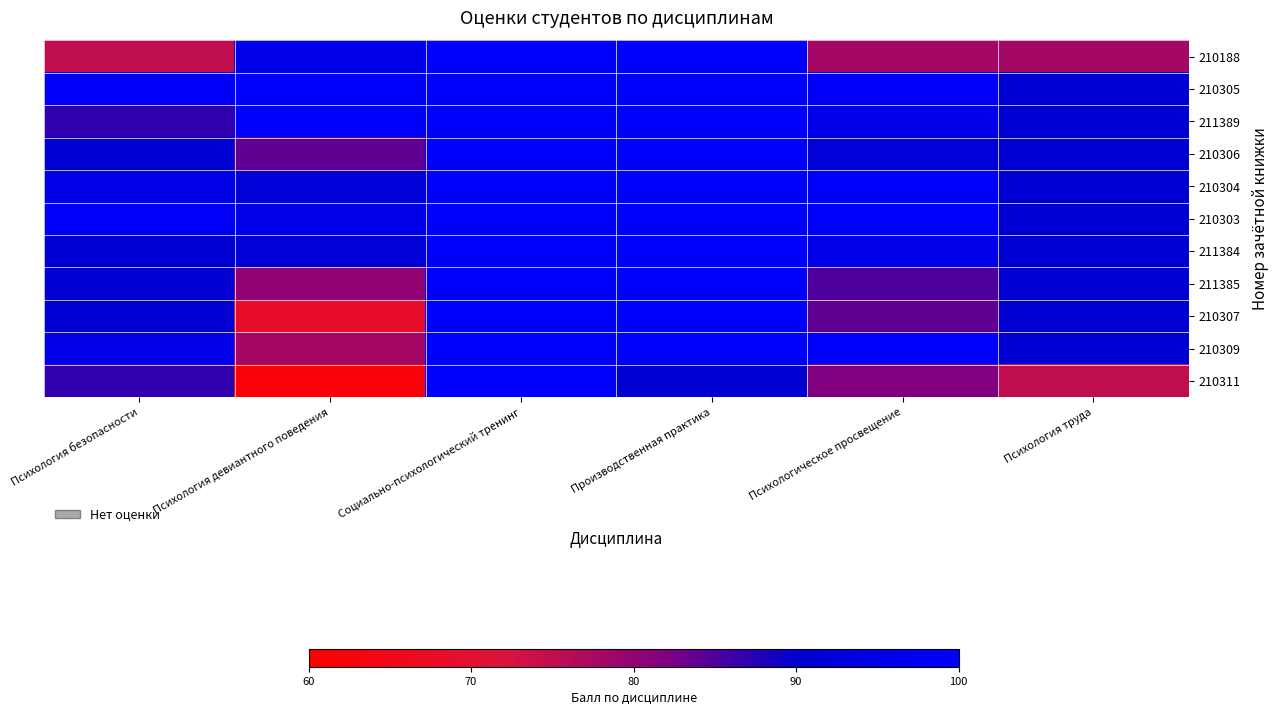

Rank the series by their maximum value, from lowest to highest.

210188, 210305, 211389, 210306, 210304, 210303, 211384, 211385, 210307, 210309, 210311